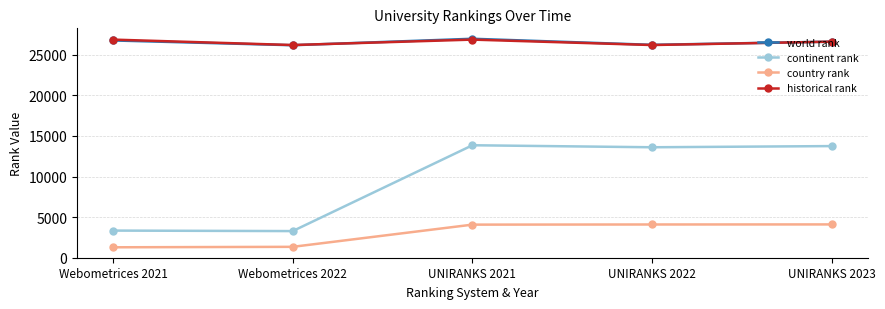

True or false: country rank has a value of 1267.0 at Webometrices 2021.

True